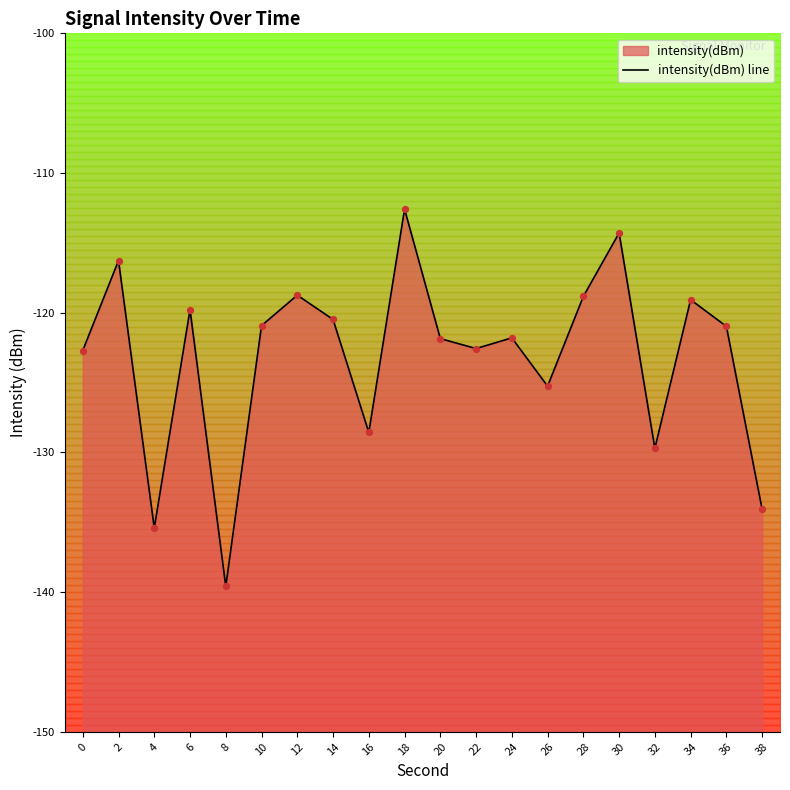

Which has a higher value, 14 or 38?

14